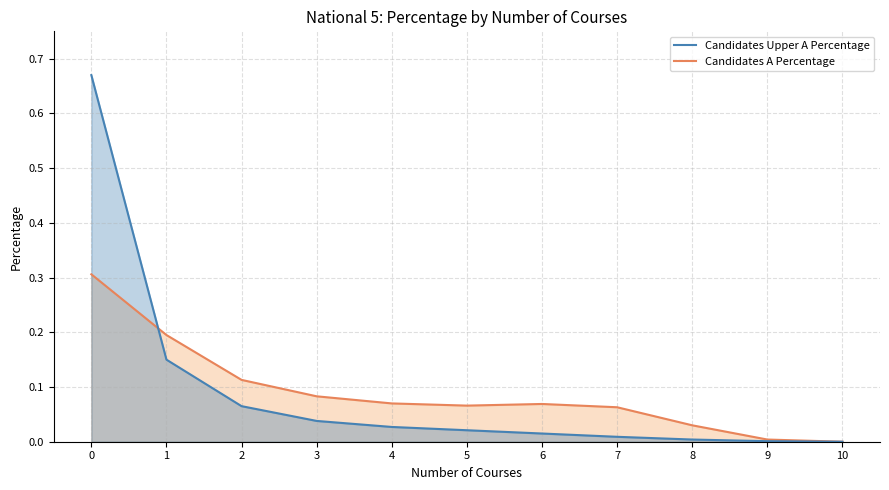

Reading right to left, extract all data points from this chart.

Candidates A Percentage (line): 0.0	0.0	0.0	0.1	0.1	0.1	0.1	0.1	0.1	0.2	0.3
Candidates Upper A Percentage (line): 0.0	0.0	0.0	0.0	0.0	0.0	0.0	0.0	0.1	0.1	0.7